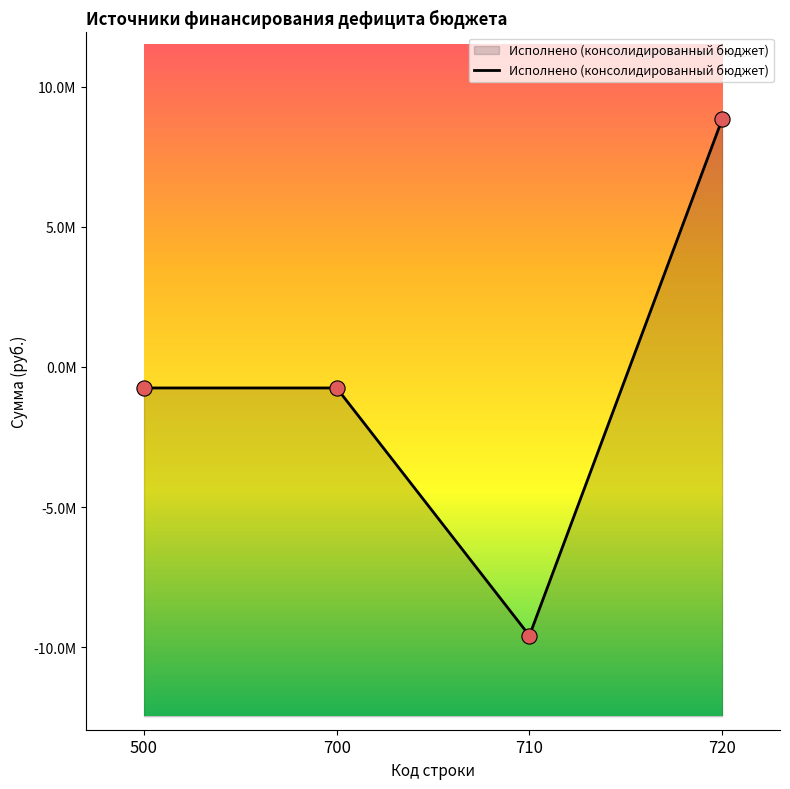

Which has a higher value, 710 or 710?

710